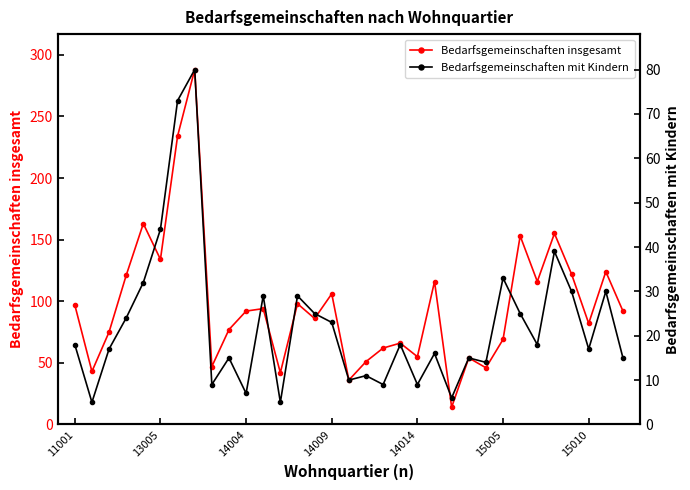

True or false: Bedarfsgemeinschaften mit Kindern and Bedarfsgemeinschaften insgesamt intersect in this chart.

False